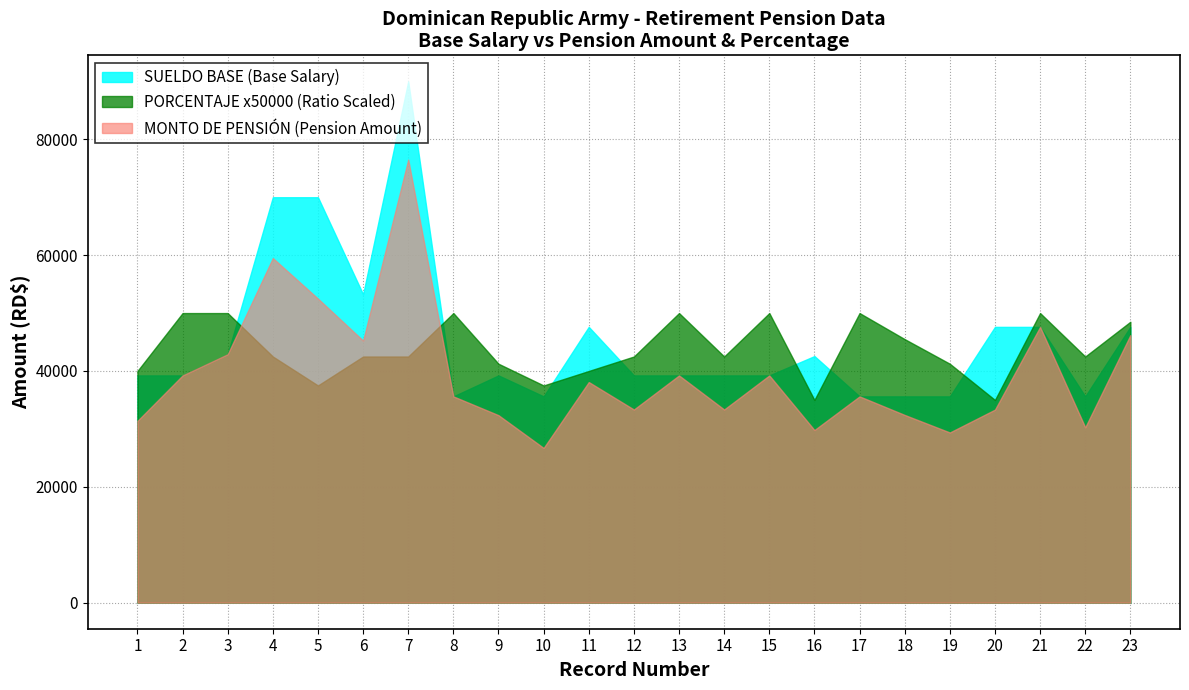

True or false: MONTO DE PENSION (Pension Amount) and SUELDO BASE (Base Salary) cross at least once.

False